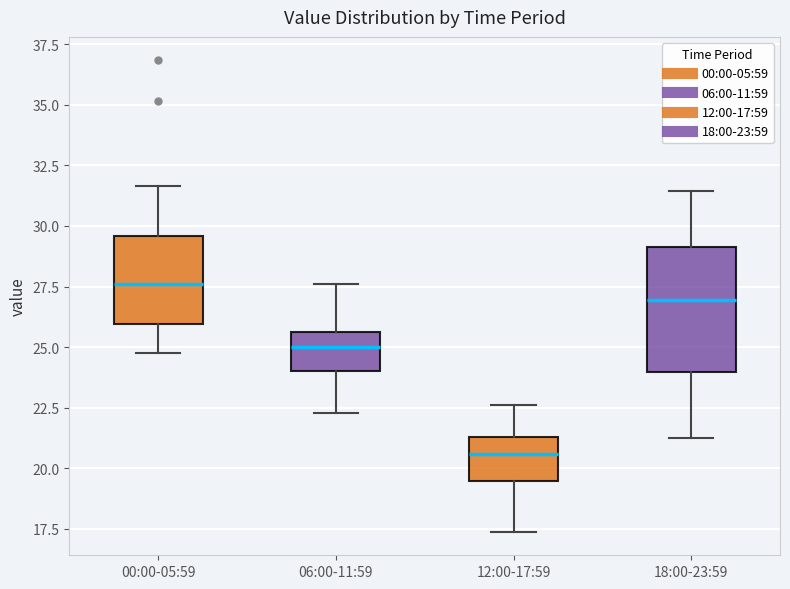

Where does the median line of the box for 06:00-11:59 sit on the y-axis? The values are not printed on the chart, so give them approximately, as read against the axis.

25.0